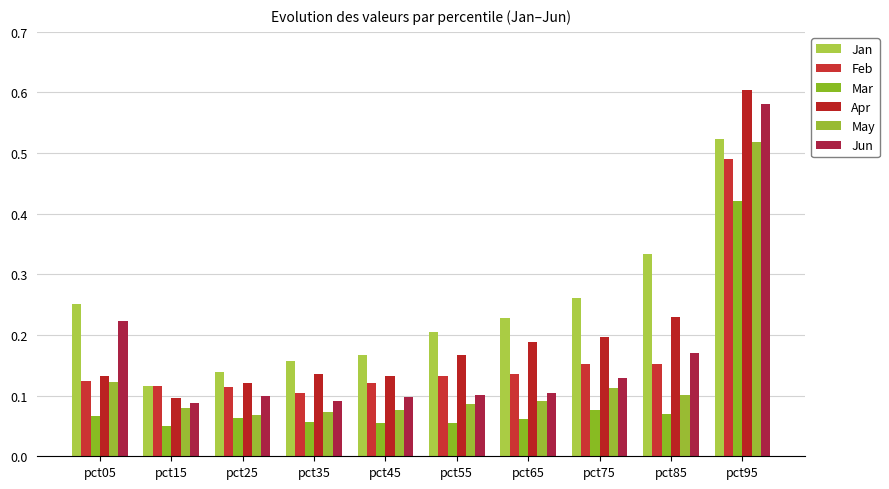

What are all the series names shown in the legend?

Jan, Feb, Mar, Apr, May, Jun